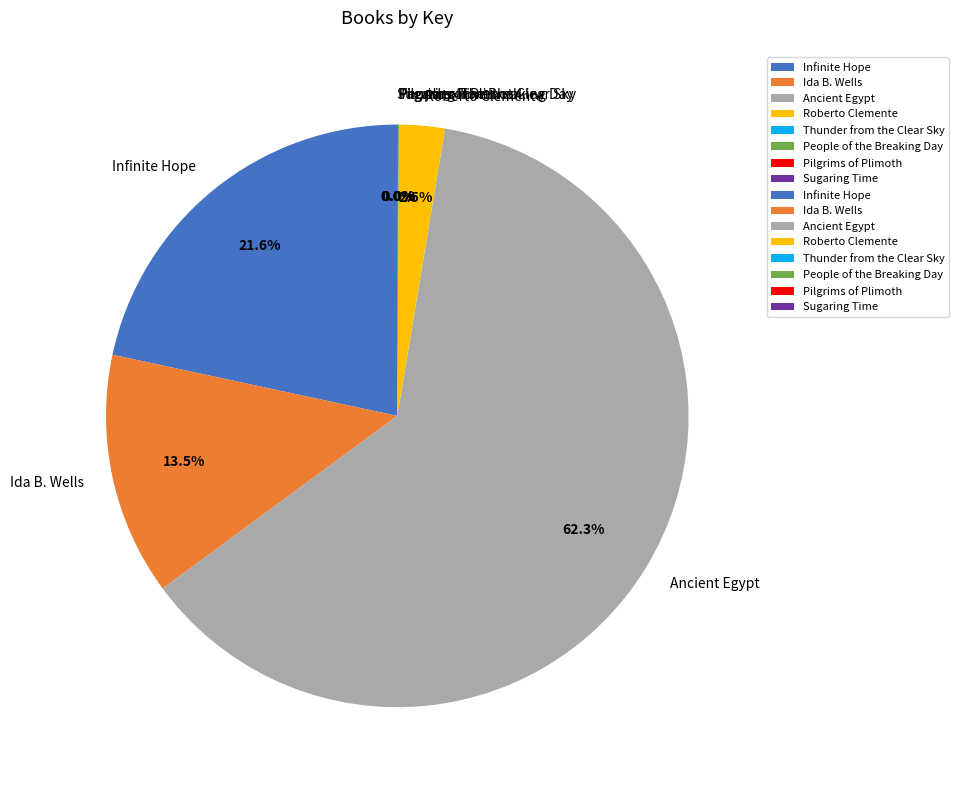

What percentage is NOT represented by Infinite Hope?

78.4%